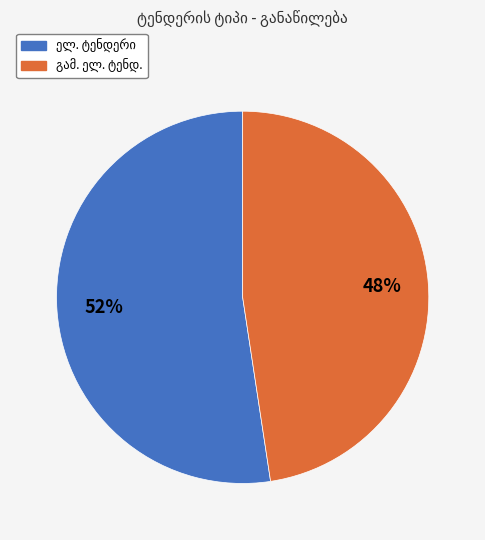

Is there a majority slice in this chart?

Yes